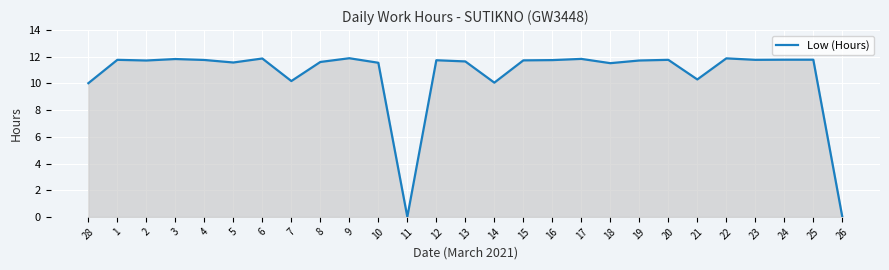

What is the ratio of the value at 3 to the value at 14?

1.2